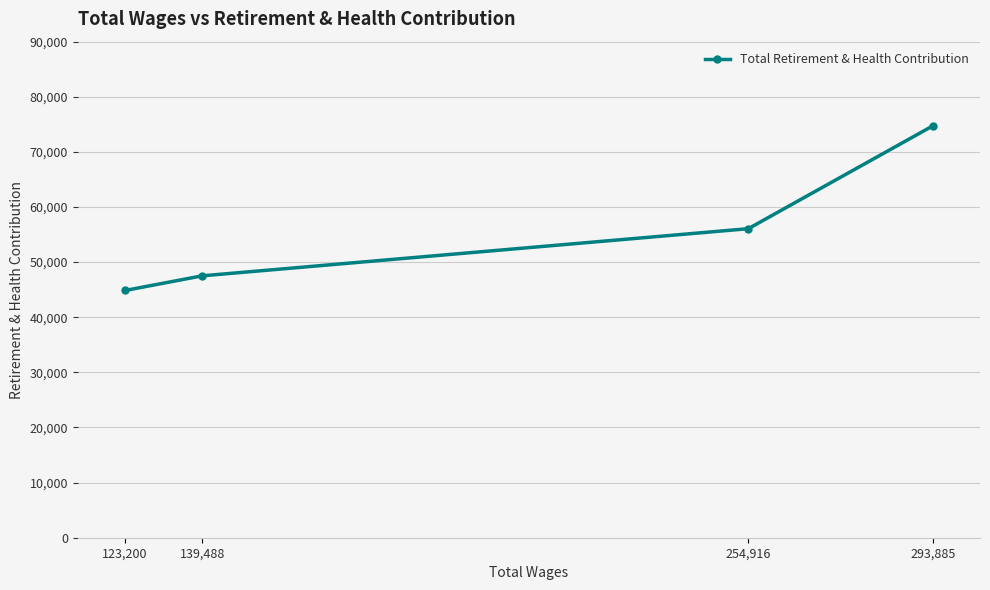

Rank the categories by value from lowest to highest.

123,200, 139,488, 254,916, 293,885